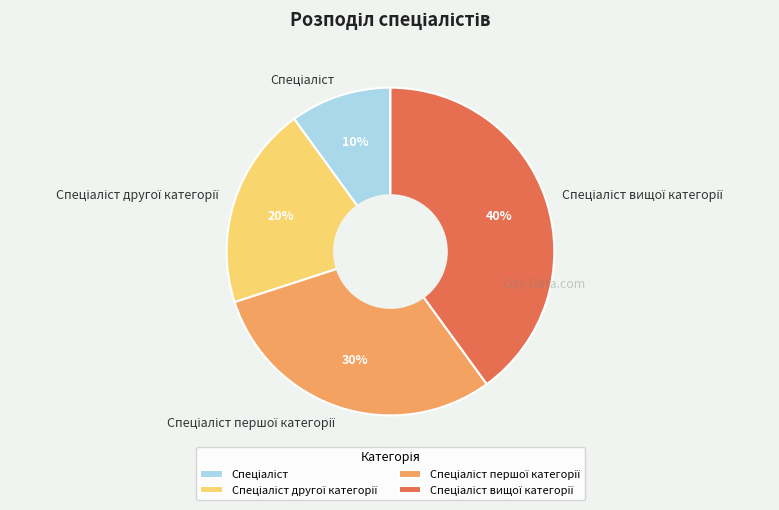

Does any single category account for the majority?

No